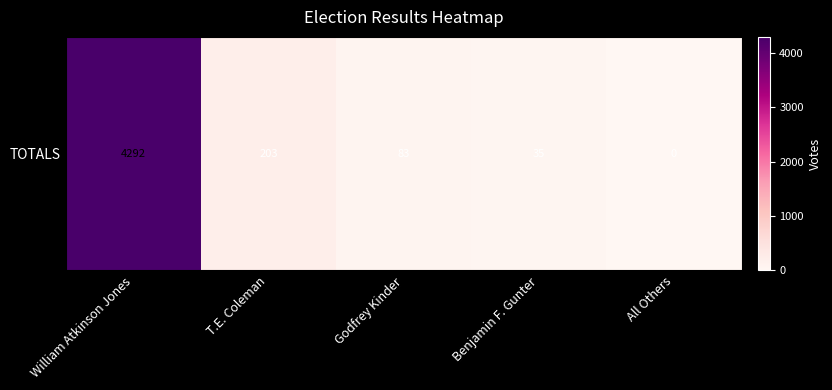

True or false: the data shows 4292 at William Atkinson Jones.

True